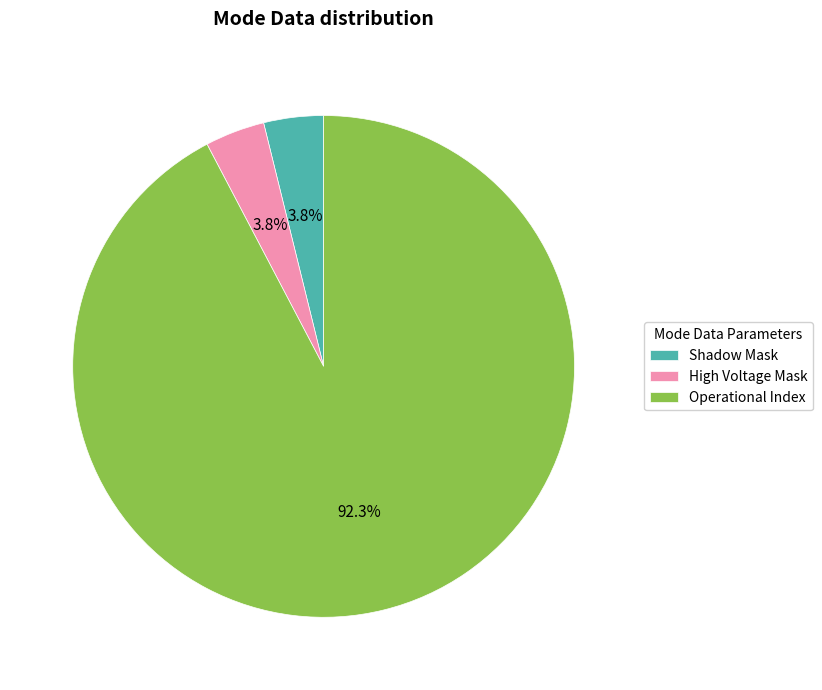

Between Operational Index and High Voltage Mask, which is larger?

Operational Index